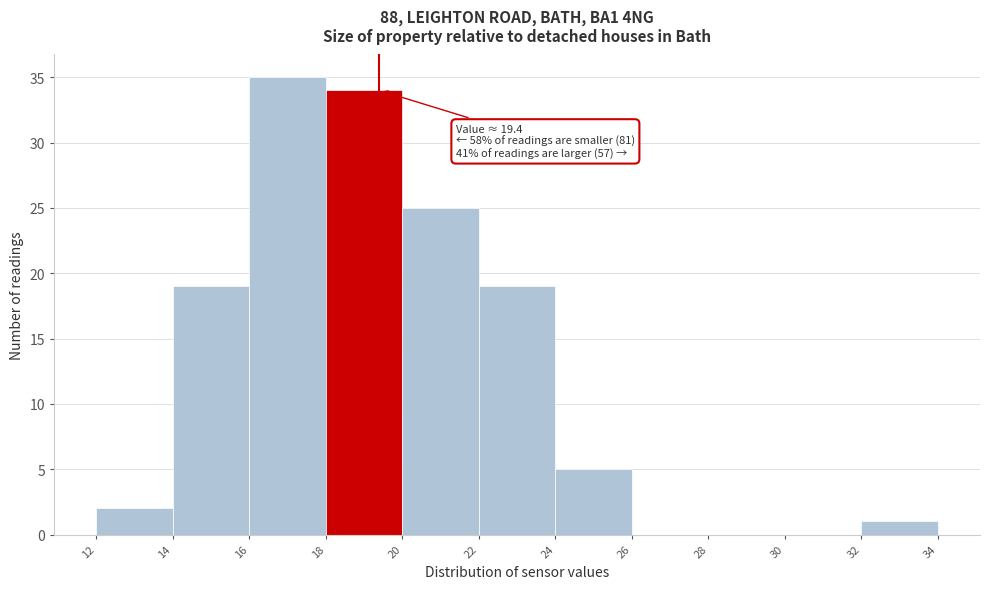

Which range on the x-axis has the tallest bar?

16 to 18